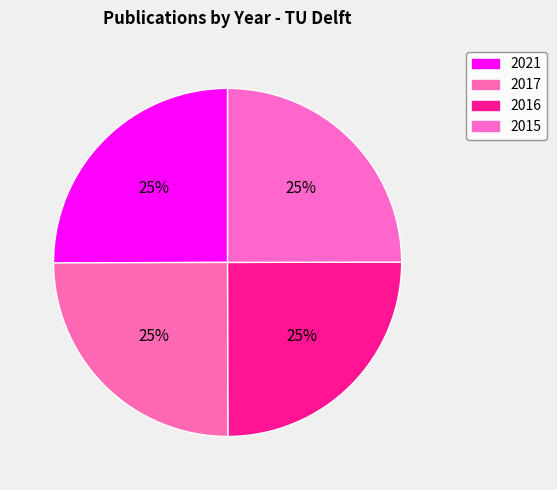

Rank the categories by value from lowest to highest.

2015, 2016, 2017, 2021